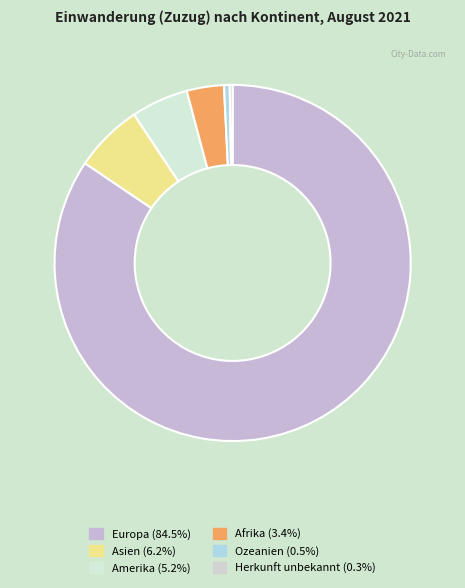

How many slices are in this pie chart?

6